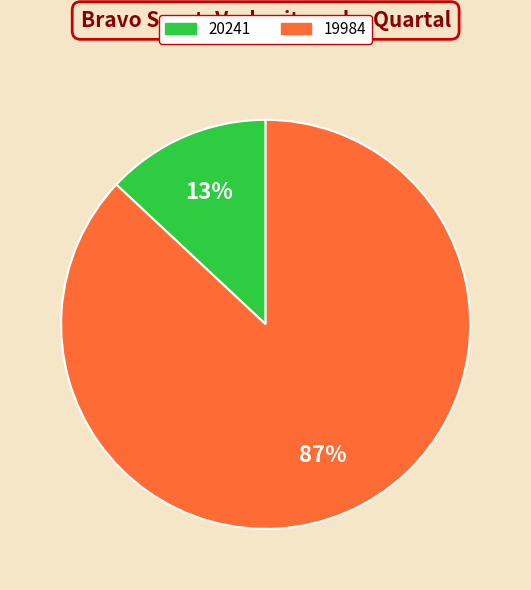

Which slice is the smallest?

20241